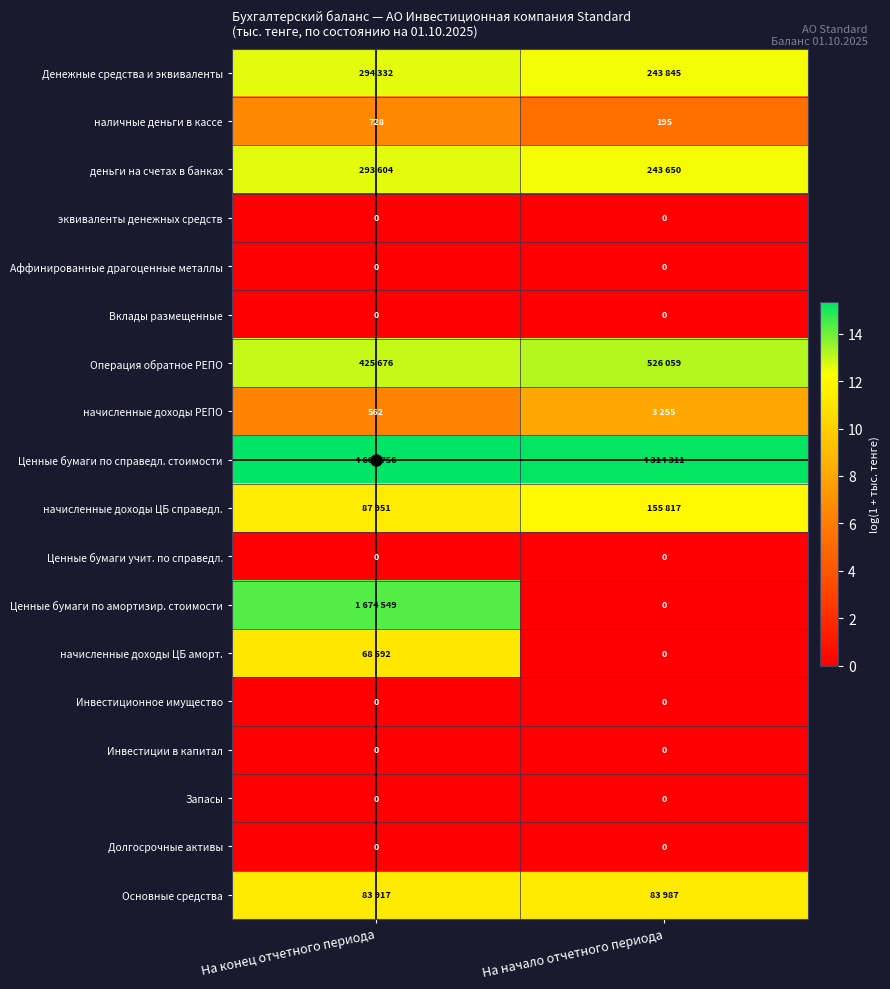

Which category has the highest value in the наличные деньги в кассе series?

На конец отчетного периода